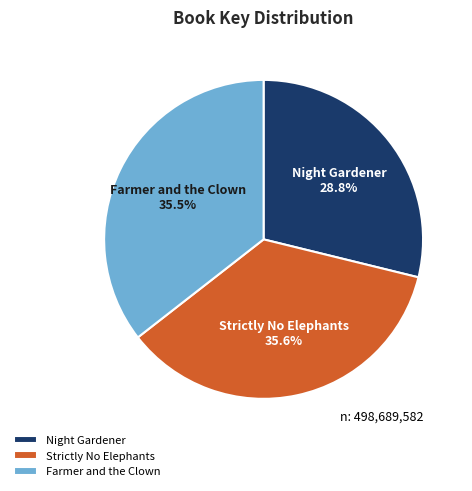

What percentage is the Night Gardener slice, to the nearest percent?

29%